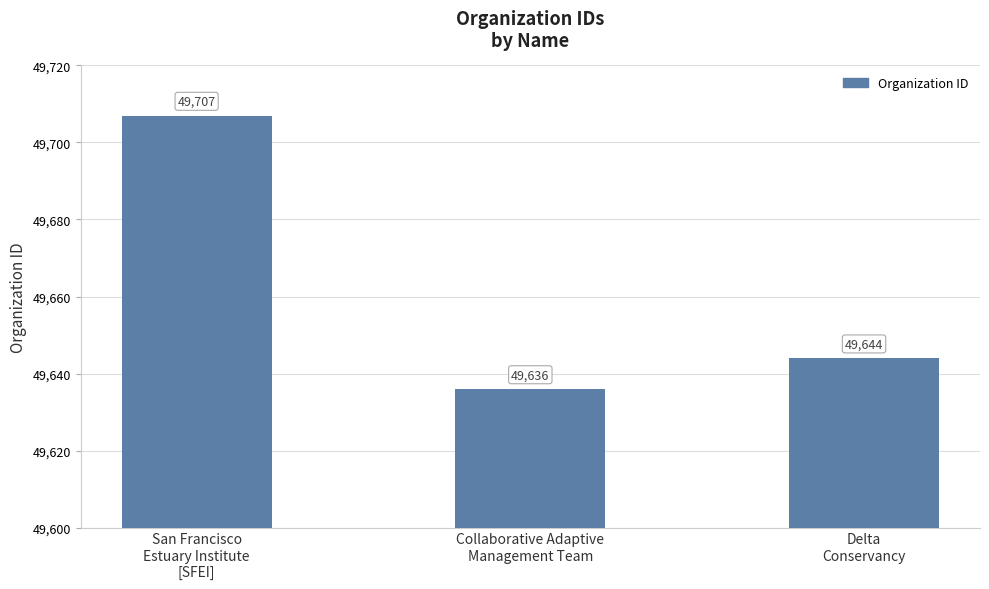

Rank the categories by value from lowest to highest.

Collaborative Adaptive
Management Team, Delta
Conservancy, San Francisco
Estuary Institute
[SFEI]